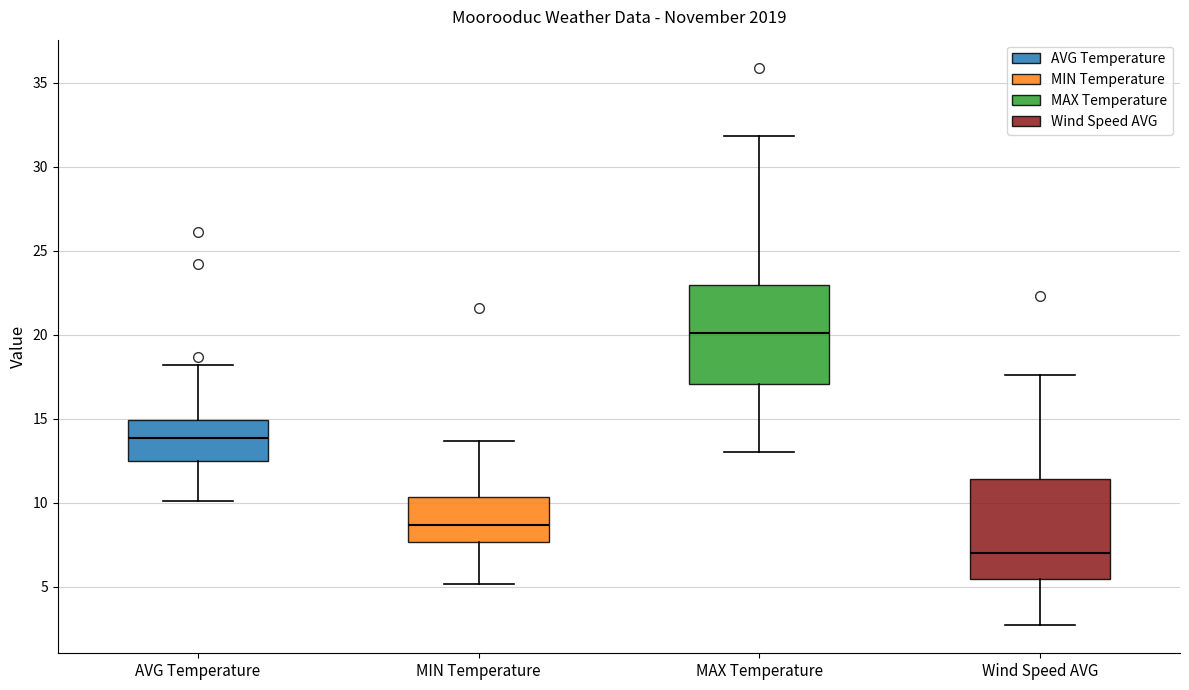

Reading left to right, read every box against the y-axis: the position of its median line, the range the box covers, and the ends of its whiskers. The values are not printed on the chart, so give them approximately, as read against the axis.

AVG Temperature: median 14.0, box 12.5 to 15.0, whiskers 10.0 to 18.0
MIN Temperature: median 8.5, box 7.5 to 10.5, whiskers 5.0 to 13.5
MAX Temperature: median 20.0, box 17.0 to 23.0, whiskers 13.0 to 32.0
Wind Speed AVG: median 7.0, box 5.5 to 11.5, whiskers 2.5 to 17.5